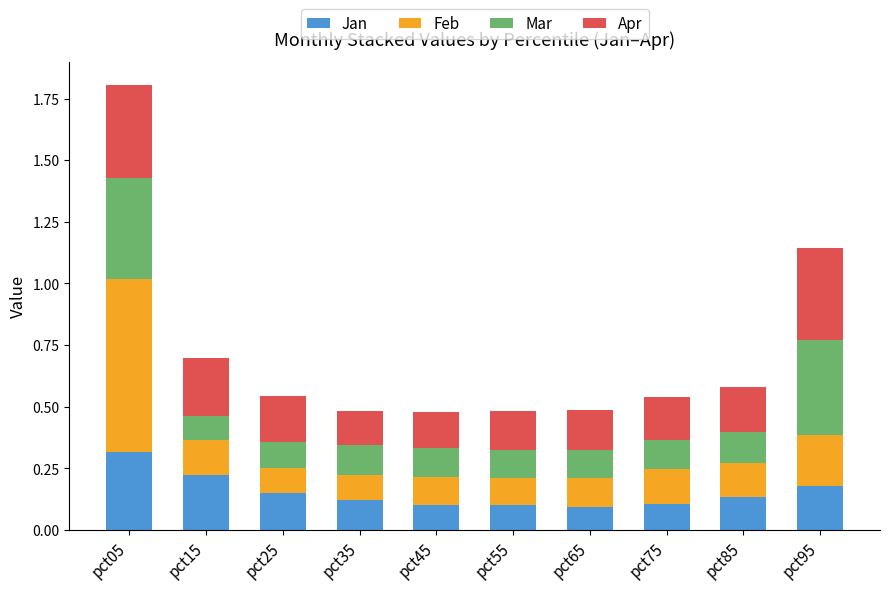

At which category is the sum across all series the highest?

pct05